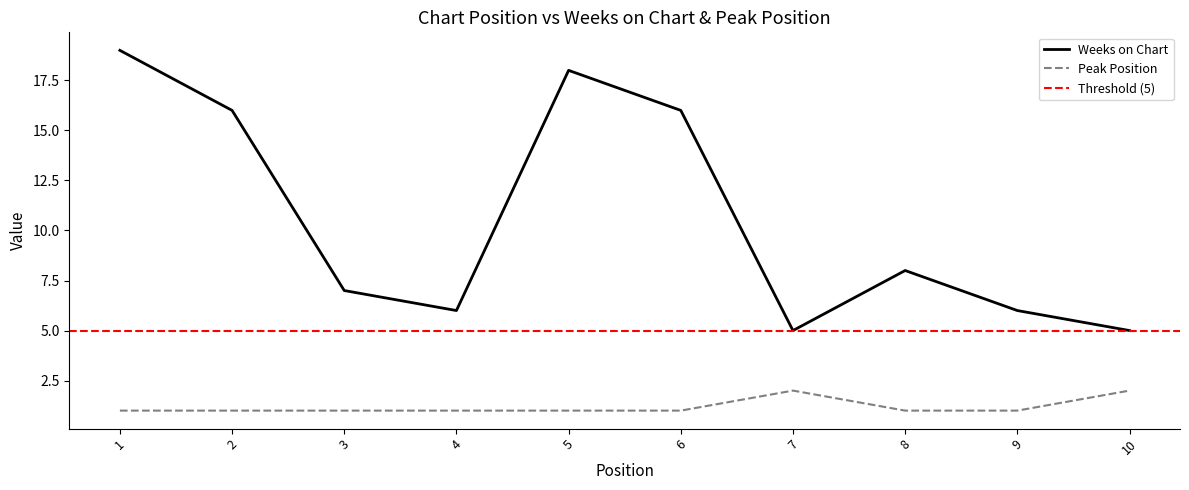

What is the total value across all series at 7?

7